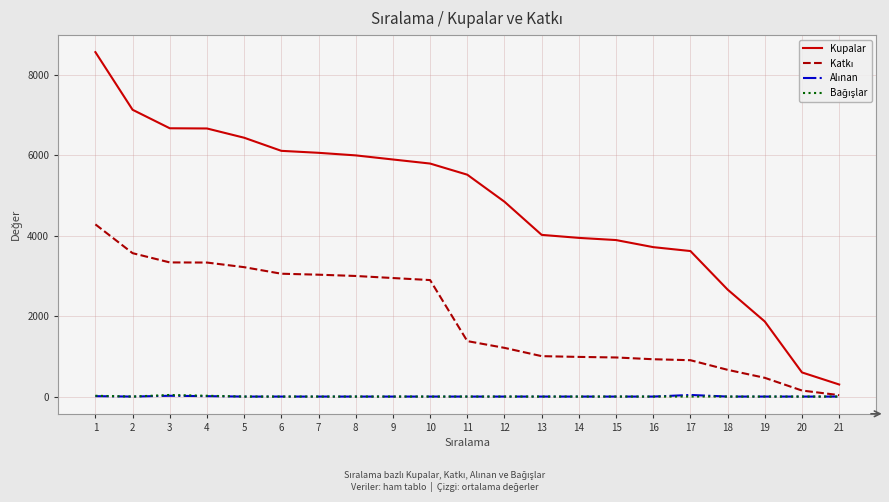

What is the total value across all series at 1?

12874